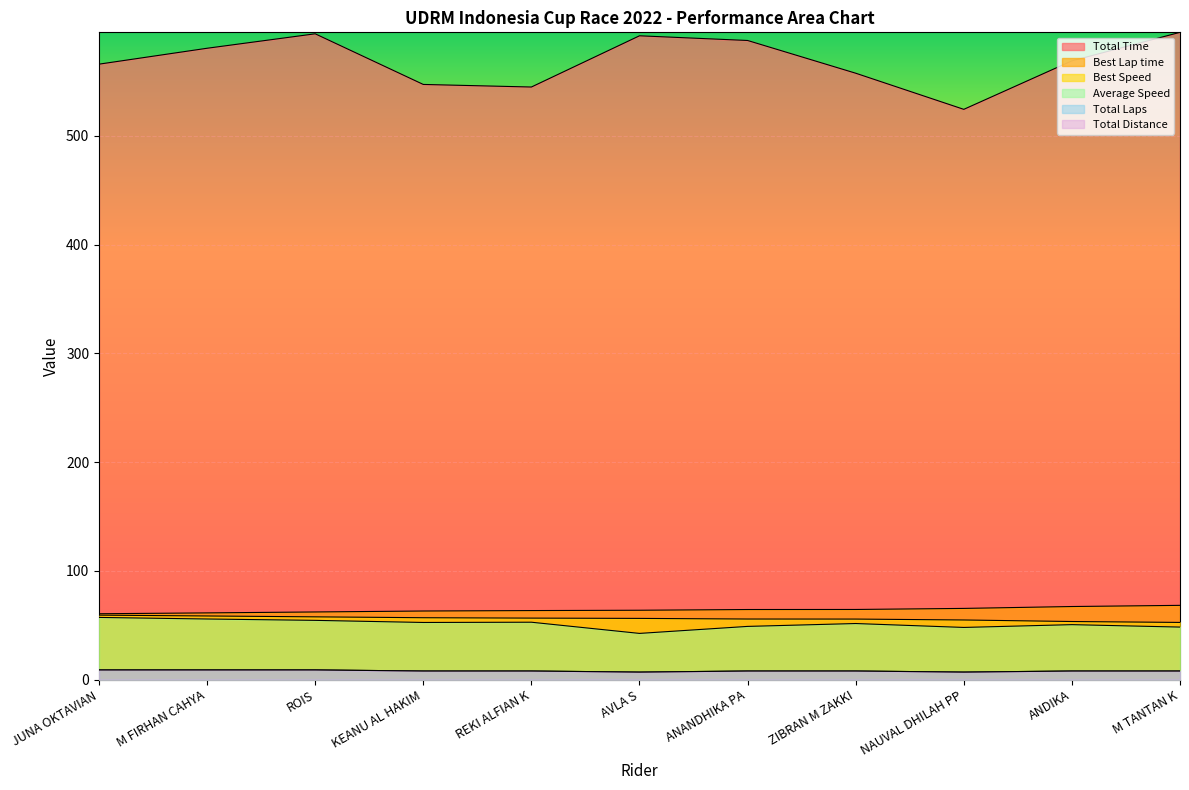

What is the difference between the highest and lowest values at ANANDHIKA PA?

579.7